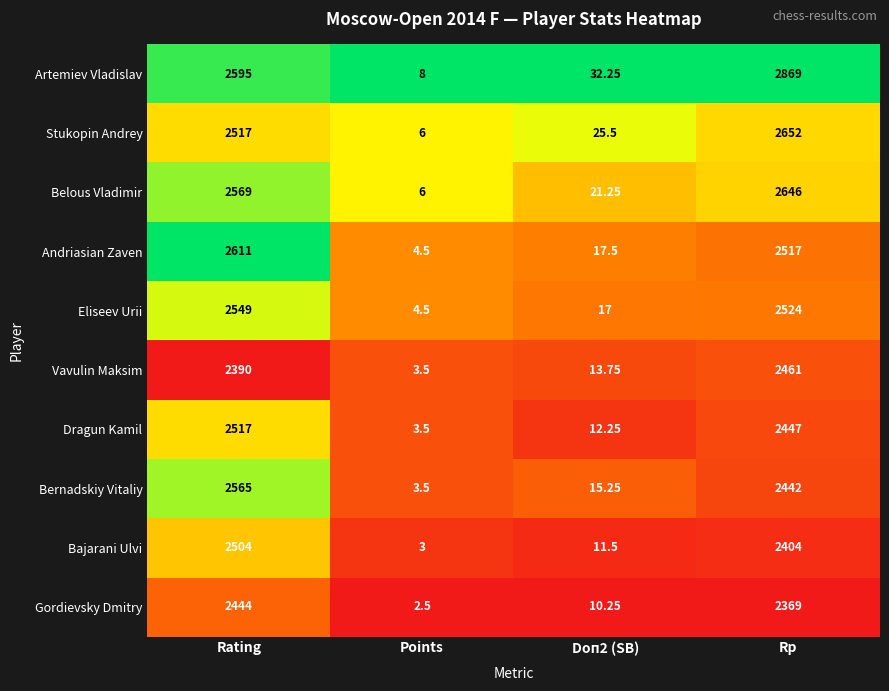

What is the total value across all series at Doп2 (SB)?

176.5